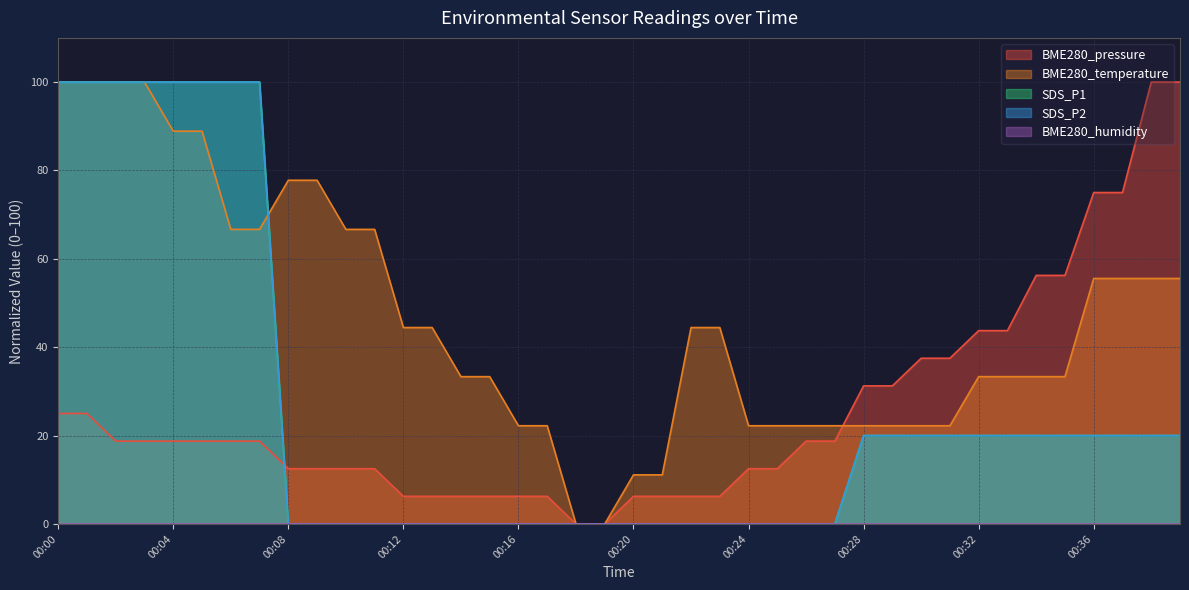

Which has a higher value, 00:13 or 00:25?

00:25